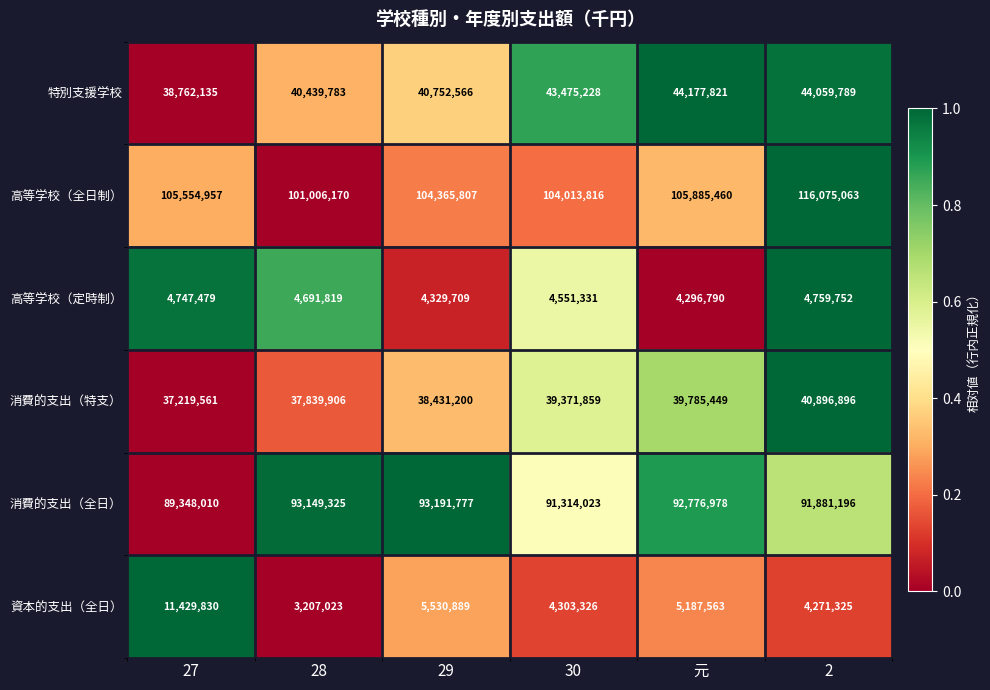

What is the difference between the second highest and minimum values in the 特別支援学校 series?

5297654